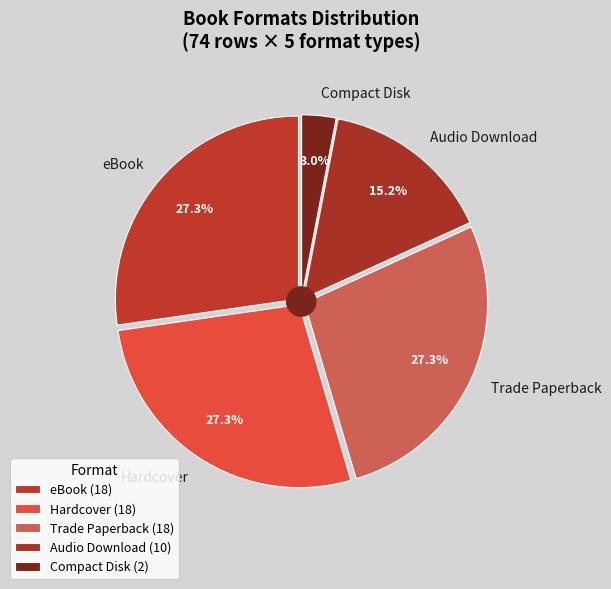

What is the total percentage of Compact Disk and Audio Download?

18.2%